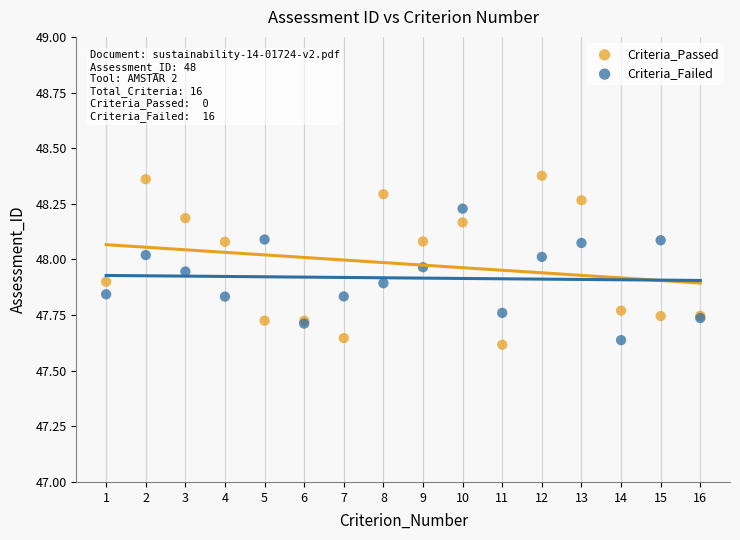

Which series reaches the maximum Y coordinate?

Criteria_Passed